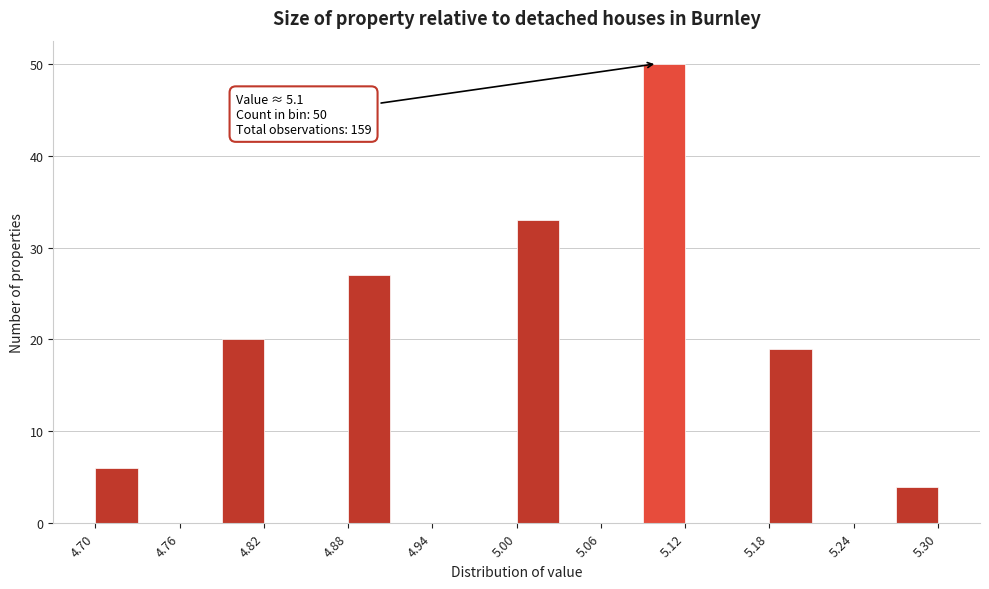

Around what value on the x-axis is the tallest bar? Give the approximate position of its centre, as read against the axis.

5.11